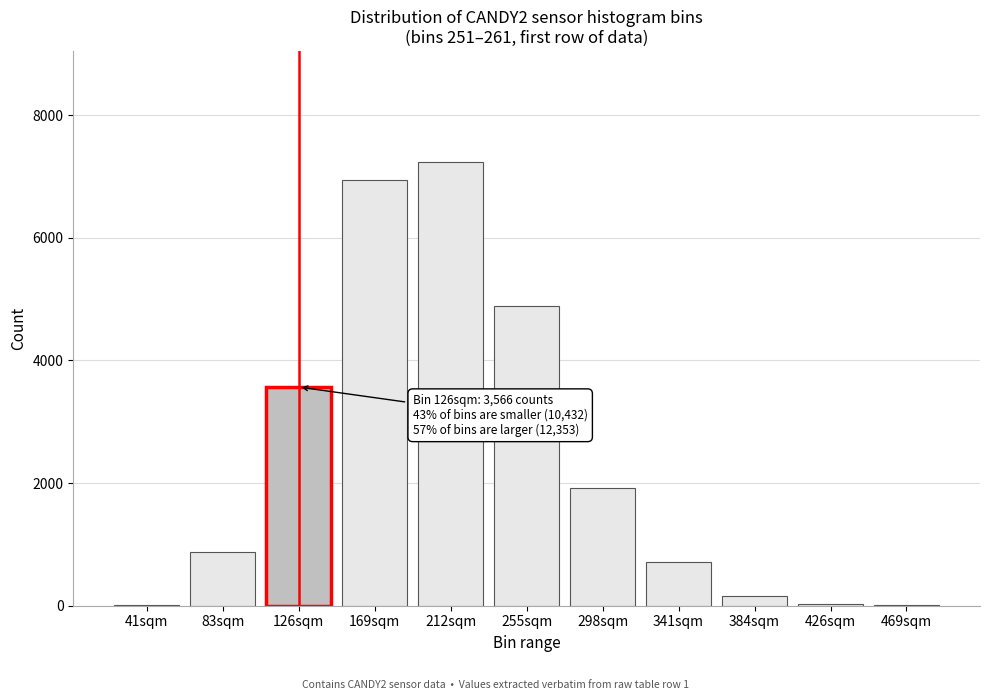

Which label corresponds to the largest value in the chart?

212sqm